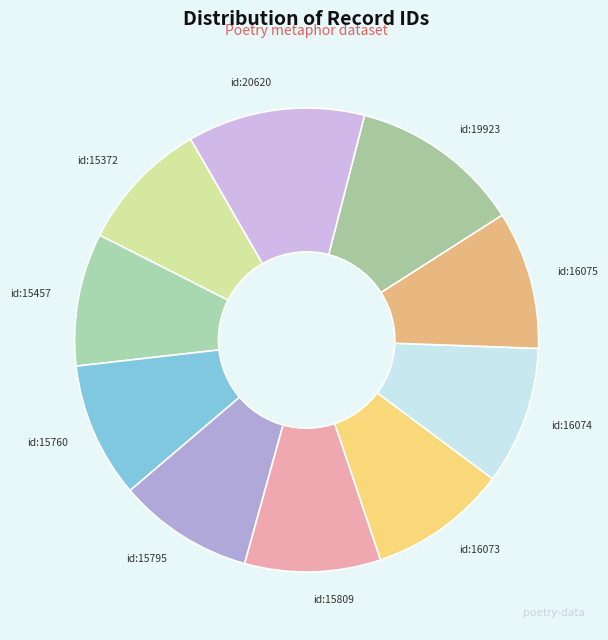

How many segments does this pie chart have?

10